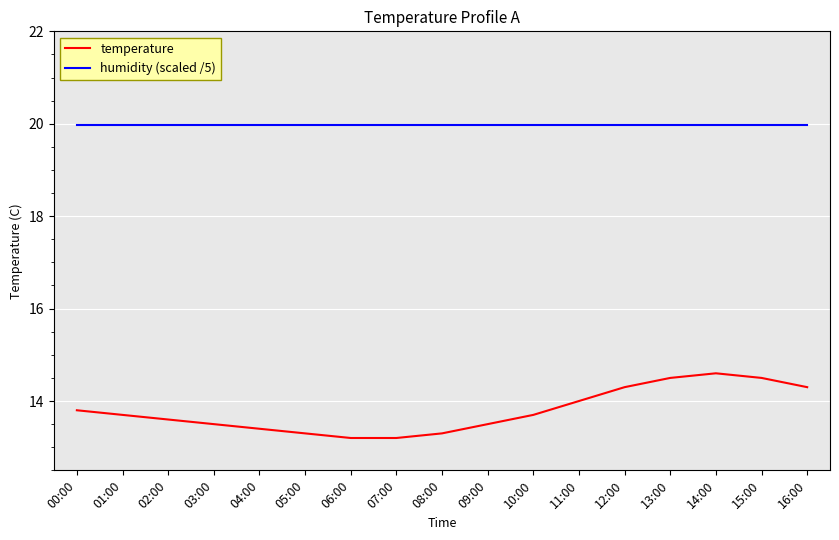

True or false: temperature has a value of 4.1 at 15:00.

False